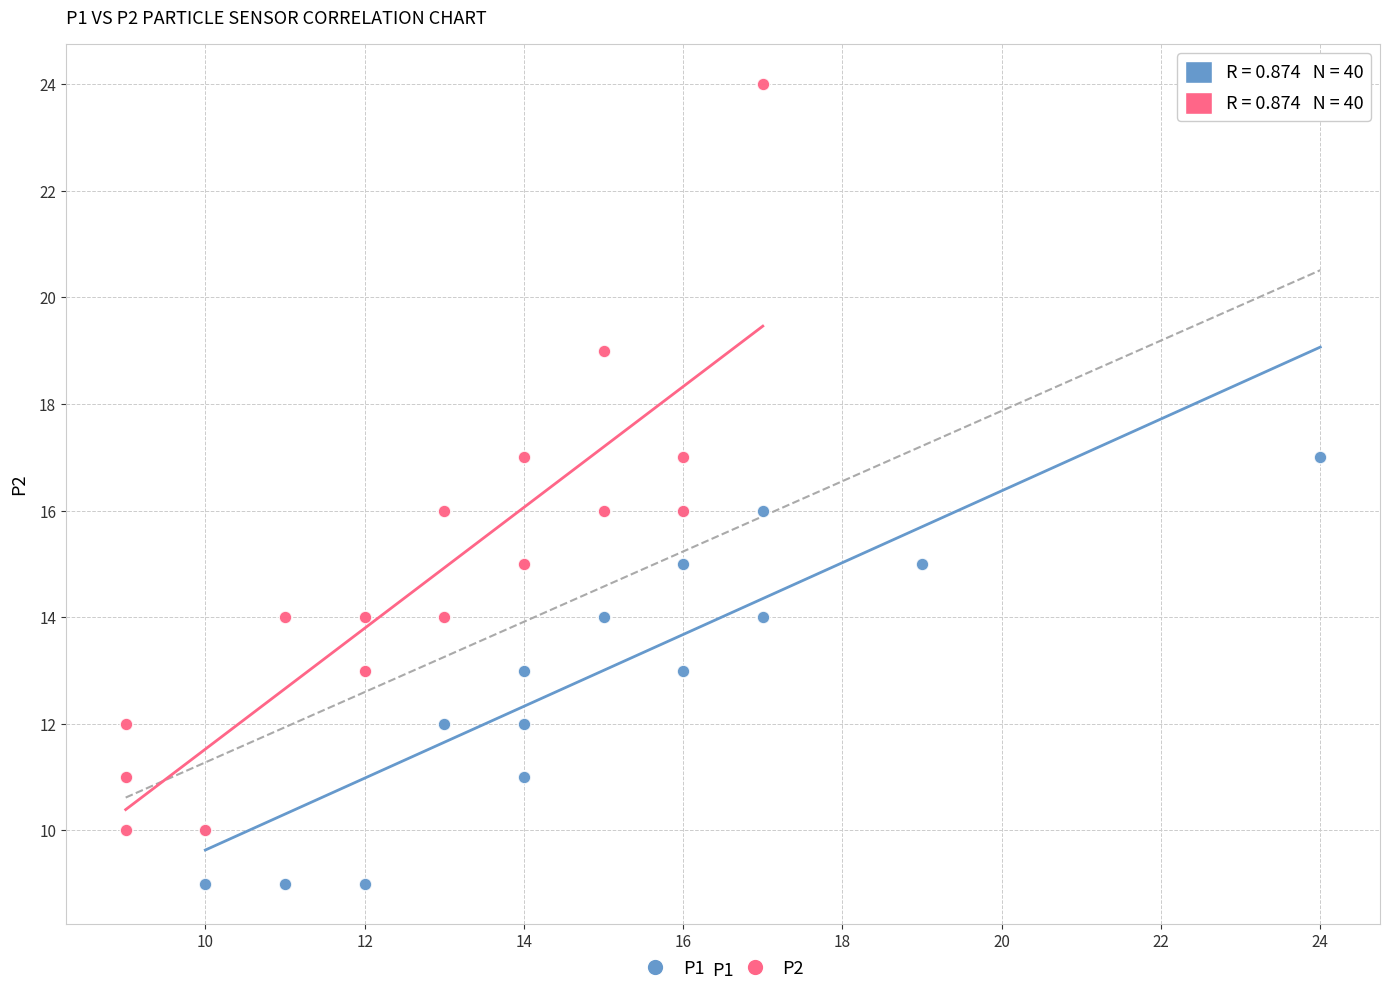

Which series has the largest Y range (max minus min)?

P2